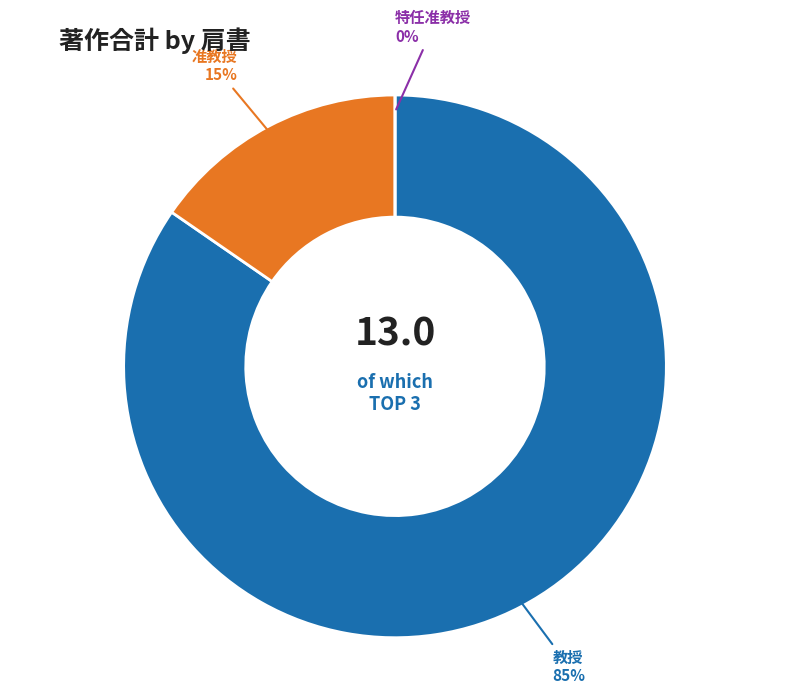

True or false: 岡本 敏弘 accounts for 16% of the total.

False